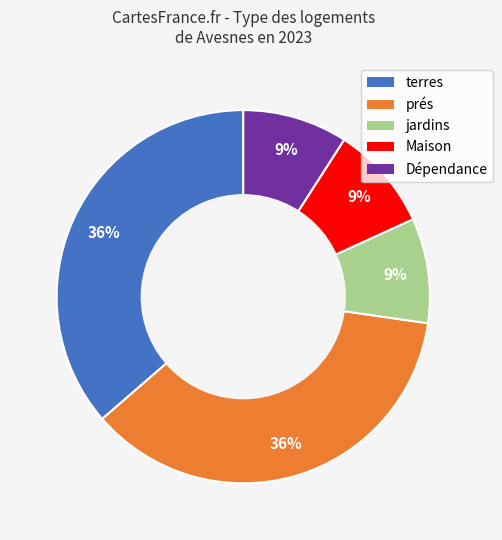

What is the ratio of the value at Dépendance to the value at Maison?

1.0